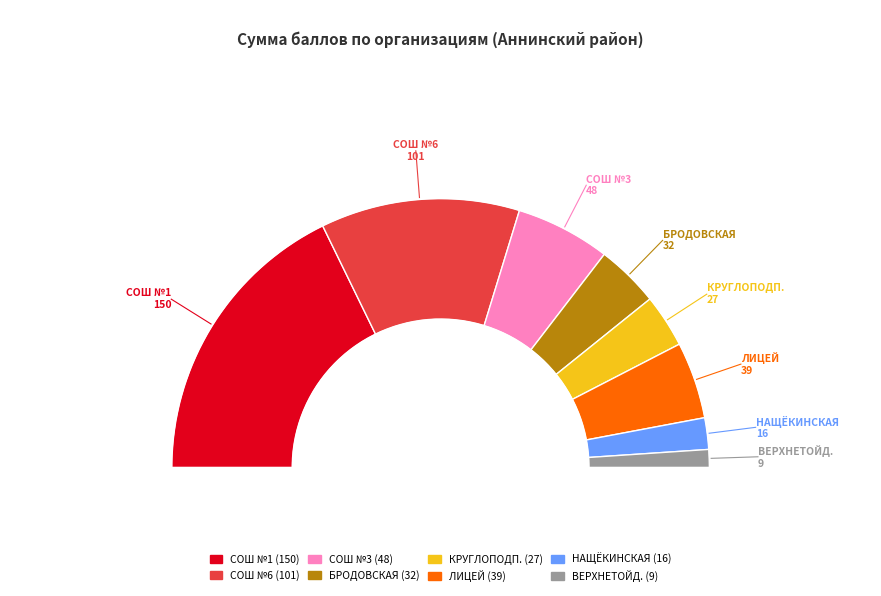

Which slice is the largest?

МБОУ АННИНСКАЯ СОШ №1